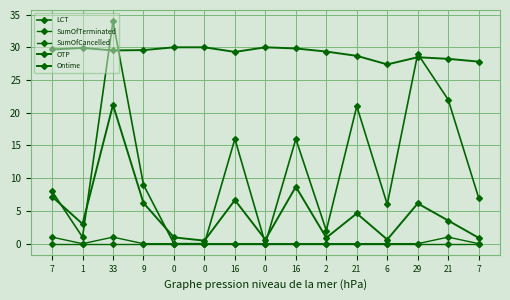

What is the difference between the highest and lowest values at 2?

29.3